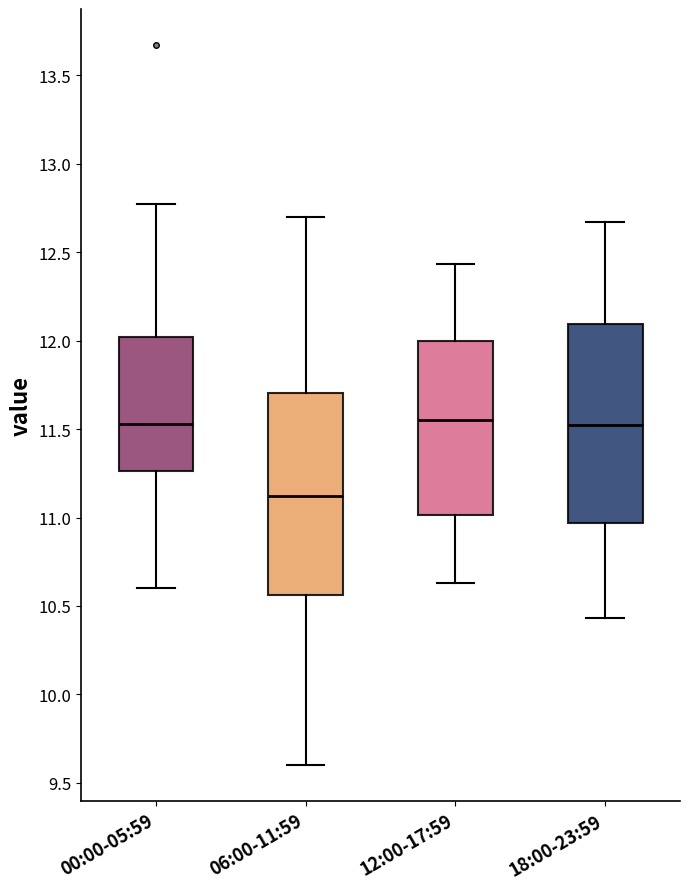

Reading left to right, read every box against the y-axis: the position of its median line, the range the box covers, and the ends of its whiskers. The values are not printed on the chart, so give them approximately, as read against the axis.

00:00-05:59: median 11.55, box 11.25 to 12.00, whiskers 10.60 to 12.75
06:00-11:59: median 11.10, box 10.55 to 11.70, whiskers 9.60 to 12.70
12:00-17:59: median 11.55, box 11.00 to 12.00, whiskers 10.65 to 12.45
18:00-23:59: median 11.50, box 10.95 to 12.10, whiskers 10.45 to 12.65